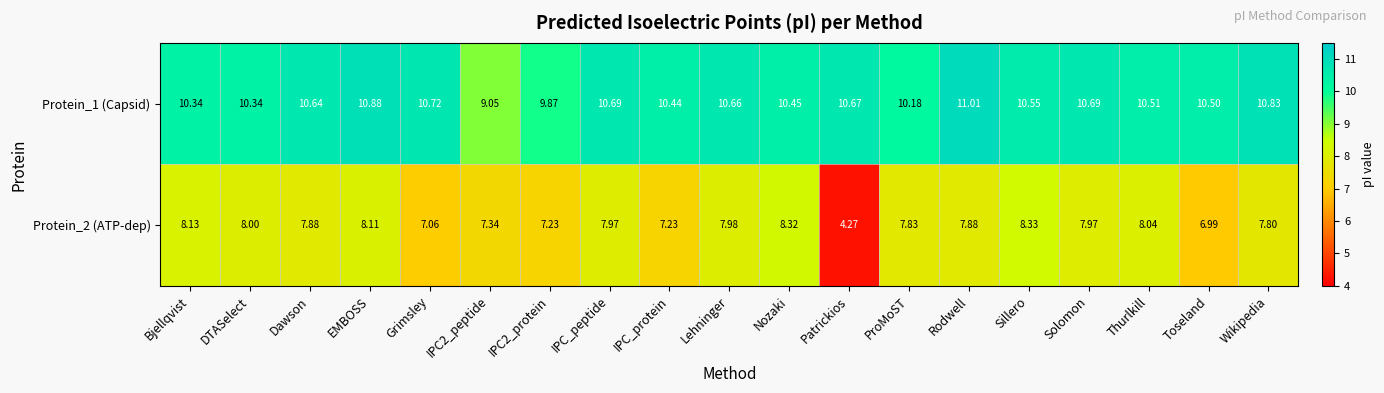

At which category does the chart reach its minimum across all series?

Patrickios